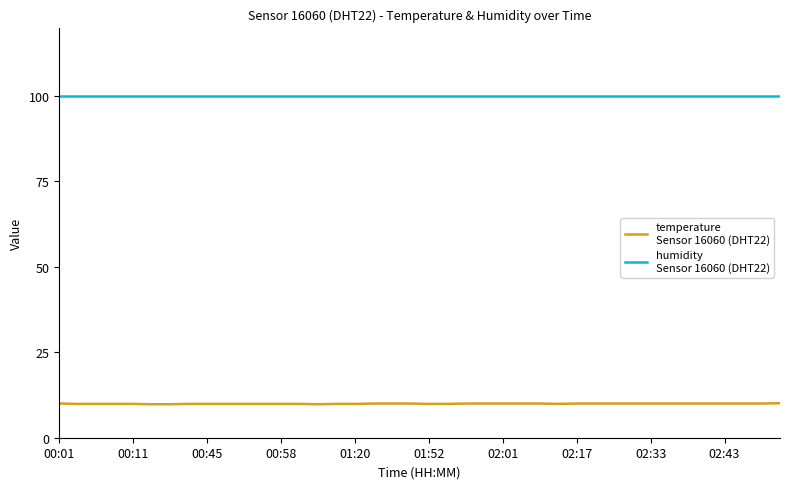

How many lines are shown in the chart?

2